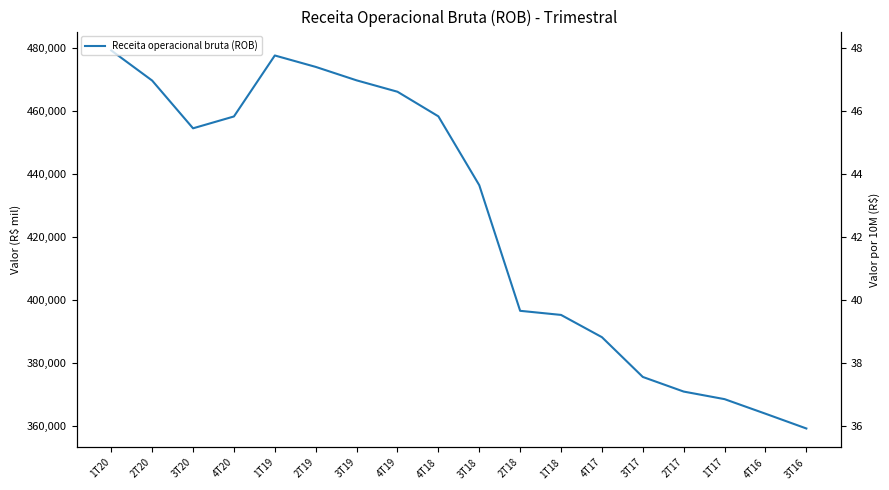

What is the ratio of the value at 3T20 to the value at 2T20?

1.0